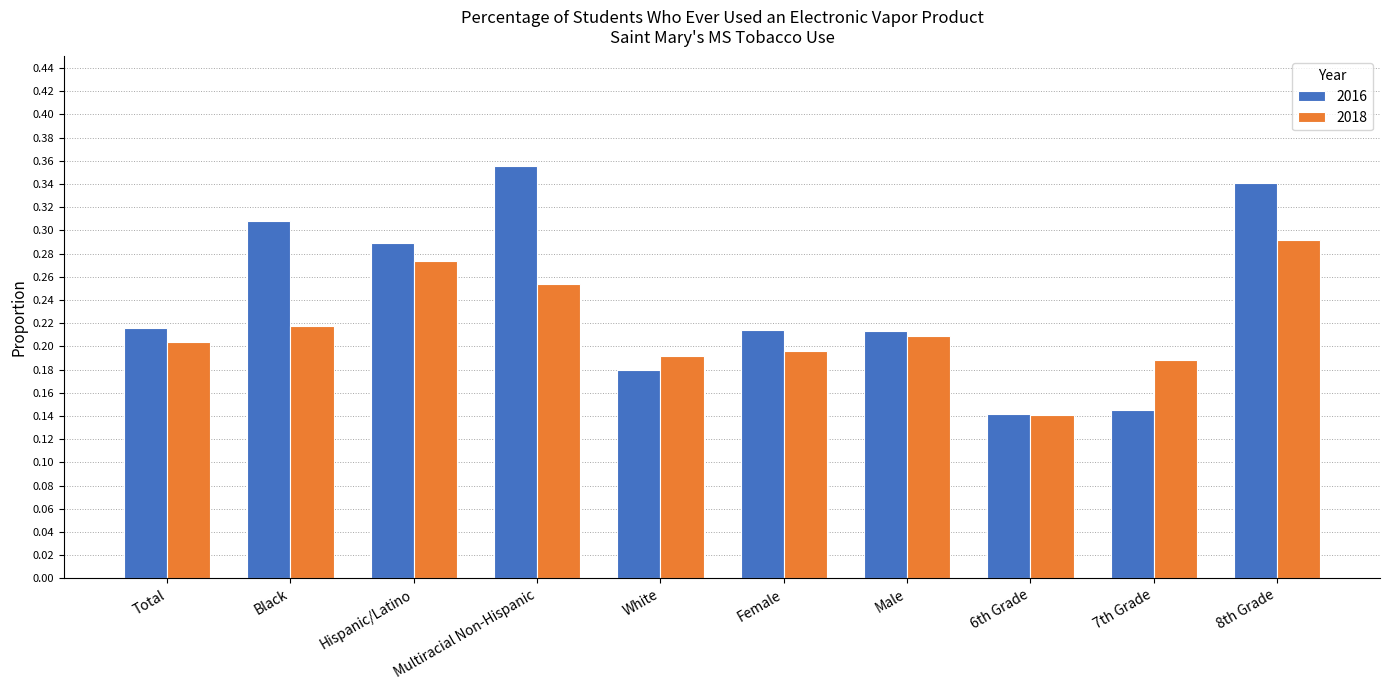

Rank the series at Total from lowest to highest value.

2018, 2016